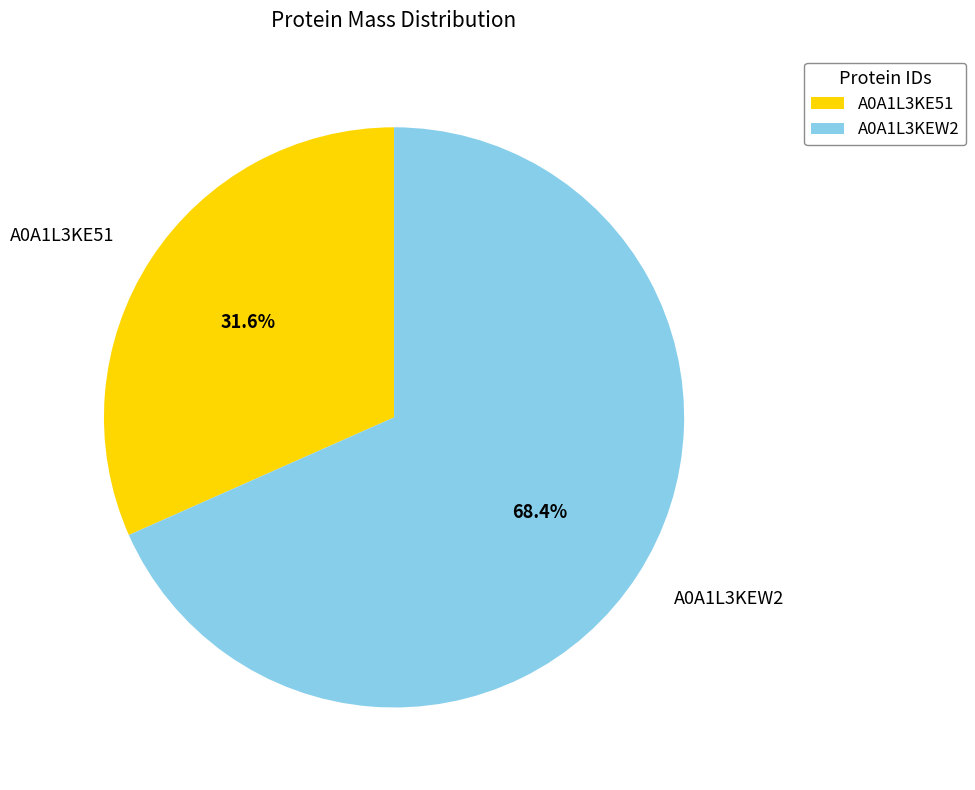

What is the ratio of the value at A0A1L3KE51 to the value at A0A1L3KEW2?

0.5